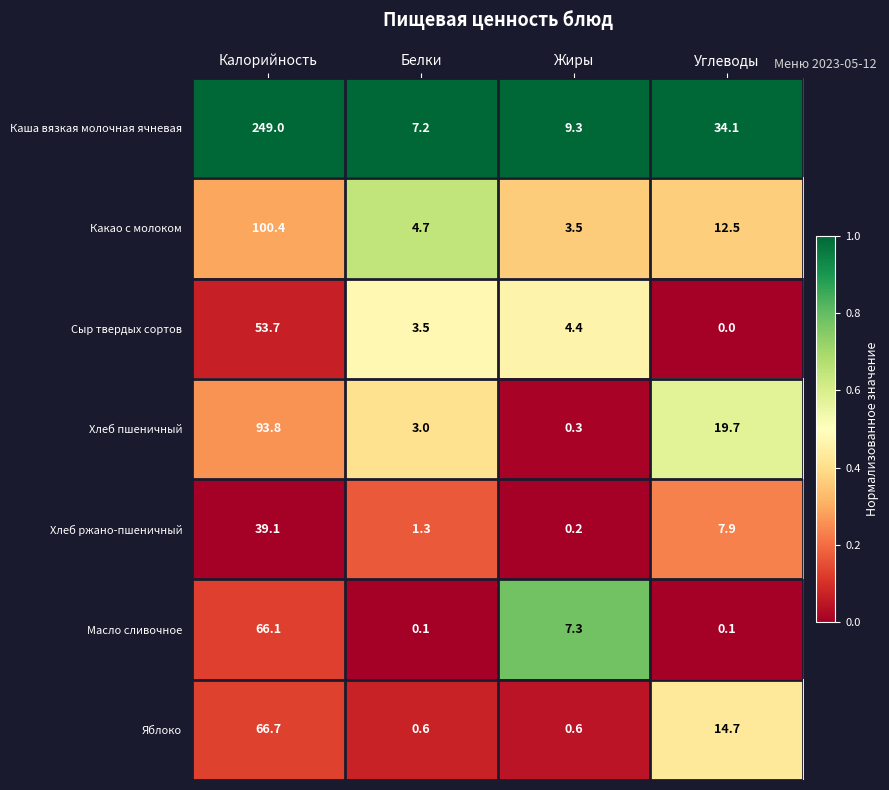

At which category is the sum across all series the highest?

Калорийность